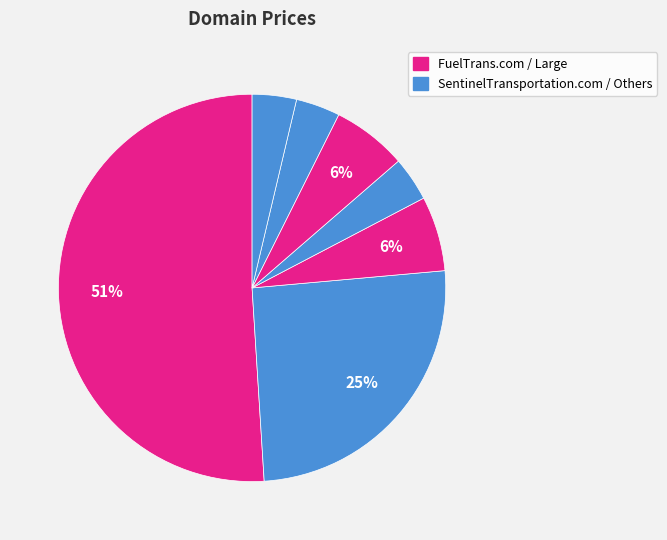

How many segments does this pie chart have?

7